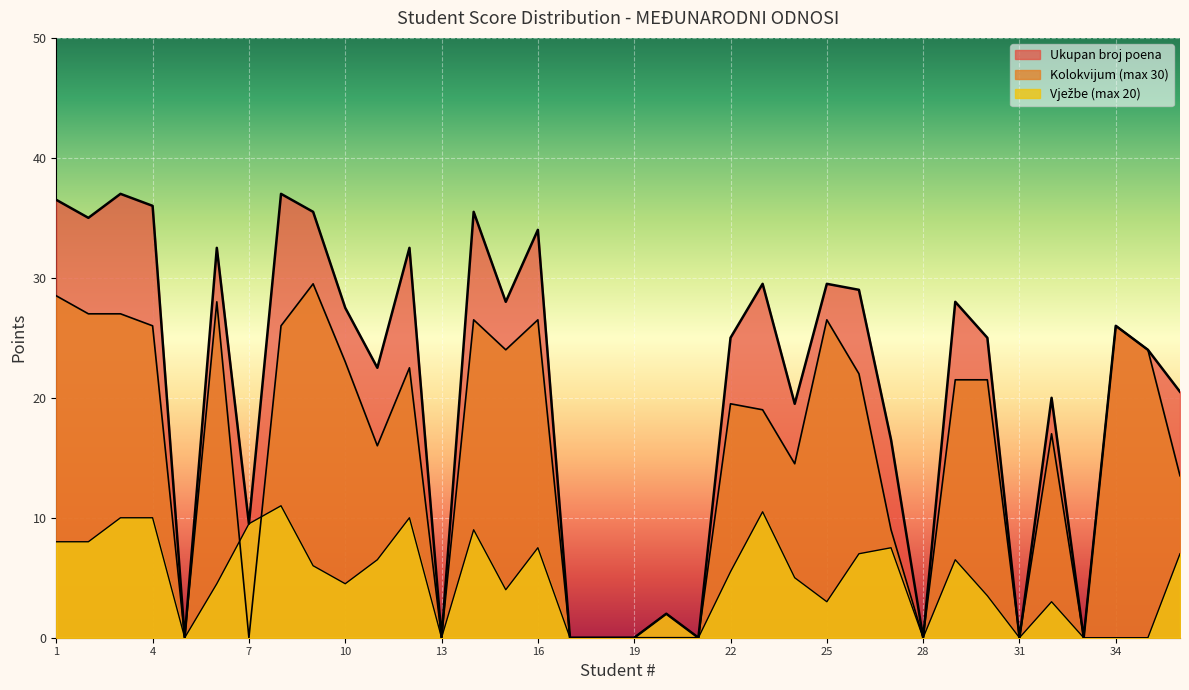

True or false: Poeni prije završnog ispita and Vježbe (max 20) cross at least once.

False